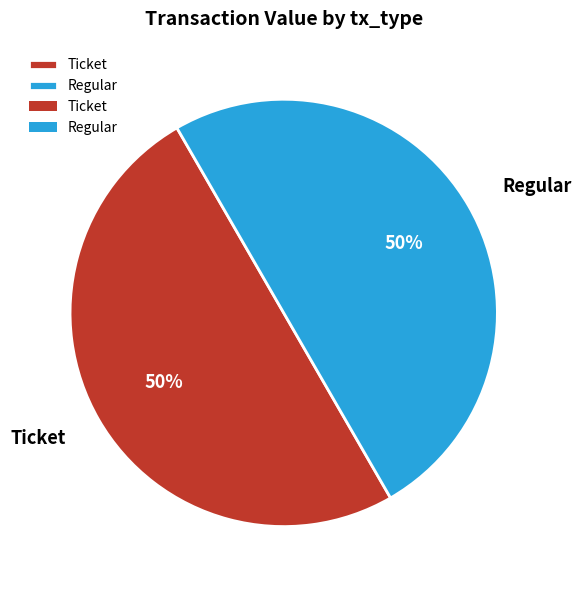

Is the sum of Regular and Ticket greater than half?

Yes